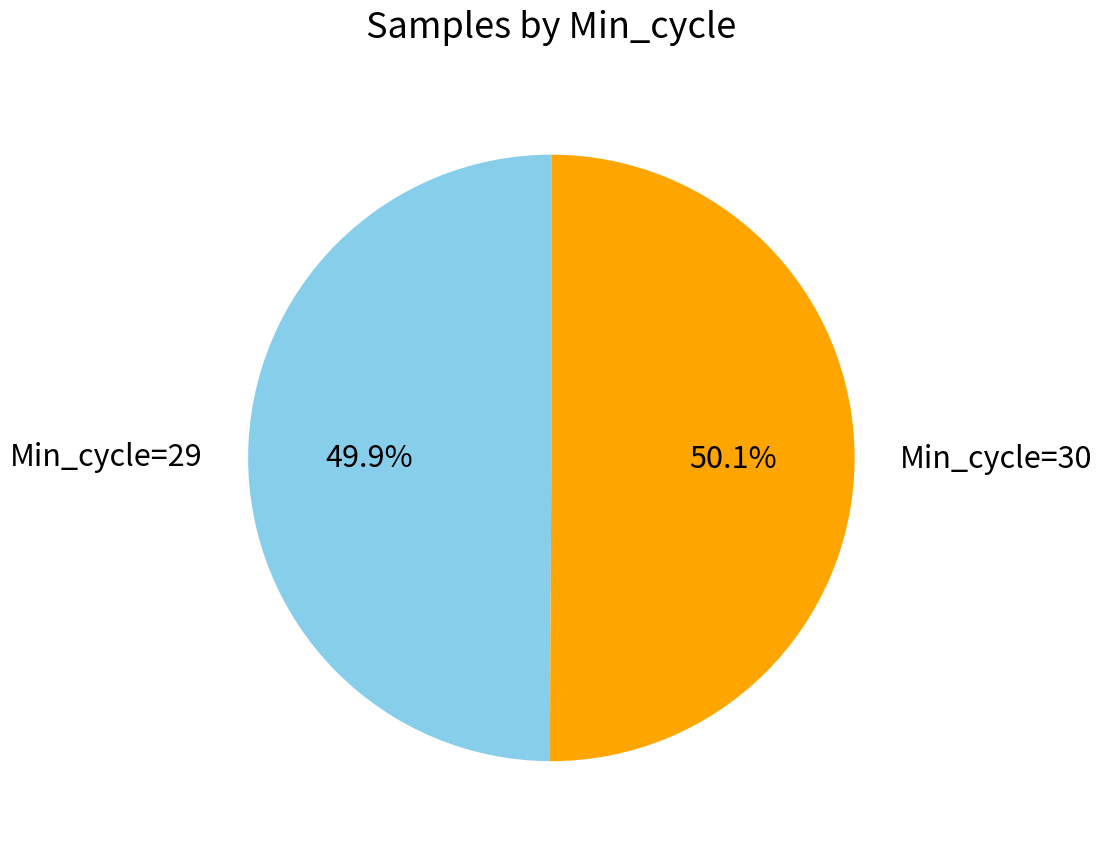

Is there a majority slice in this chart?

Yes